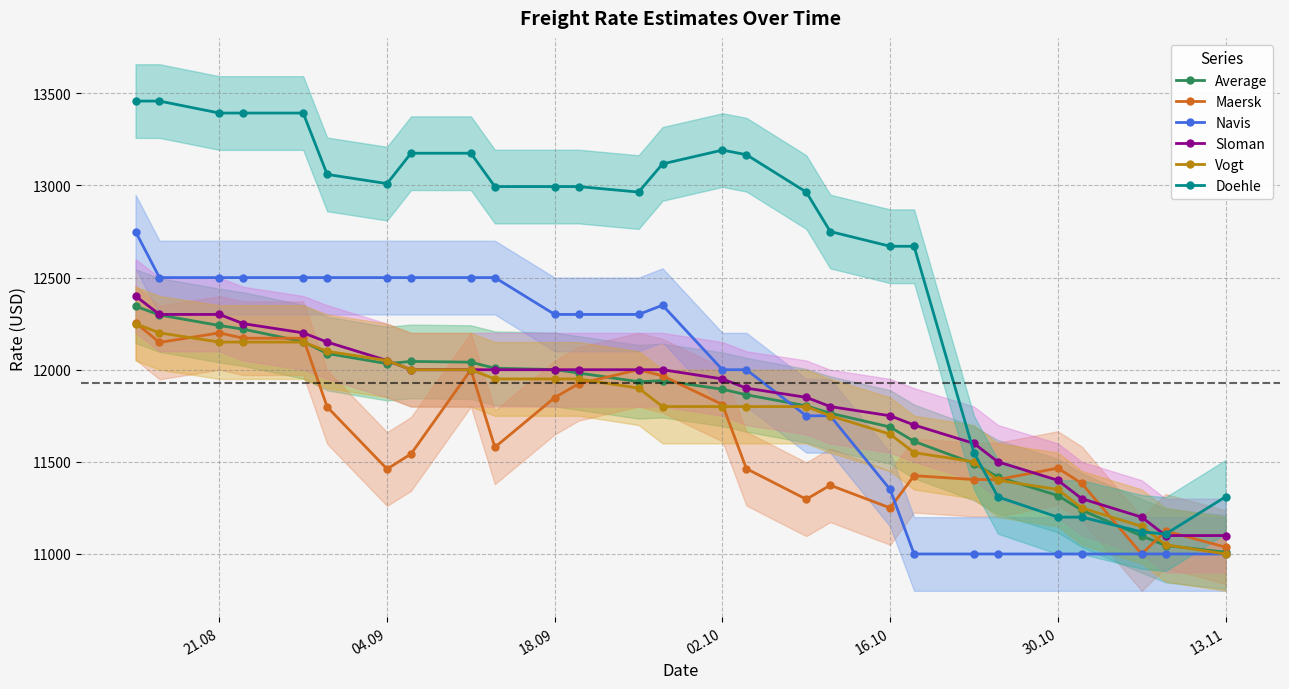

Which series ends up on top after the final intersection of Vogt and Navis?

Vogt